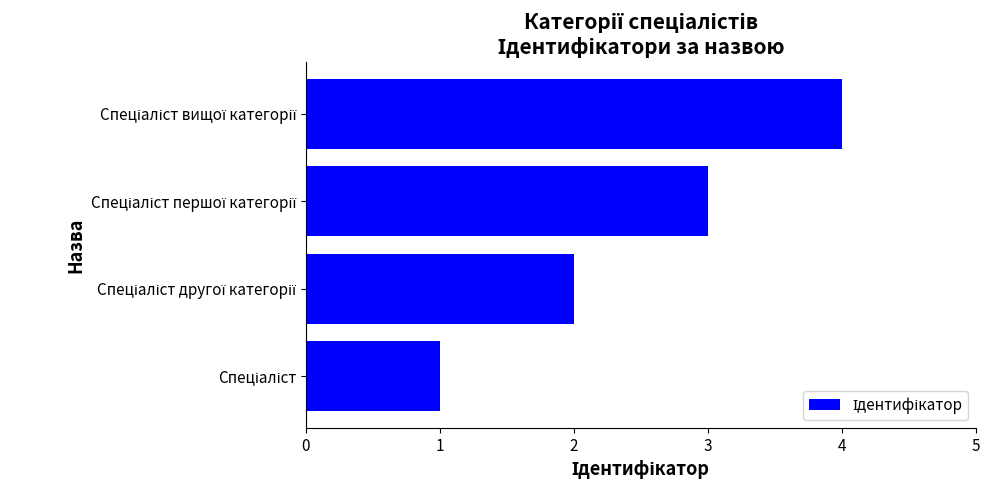

What is the sum of all values?

10